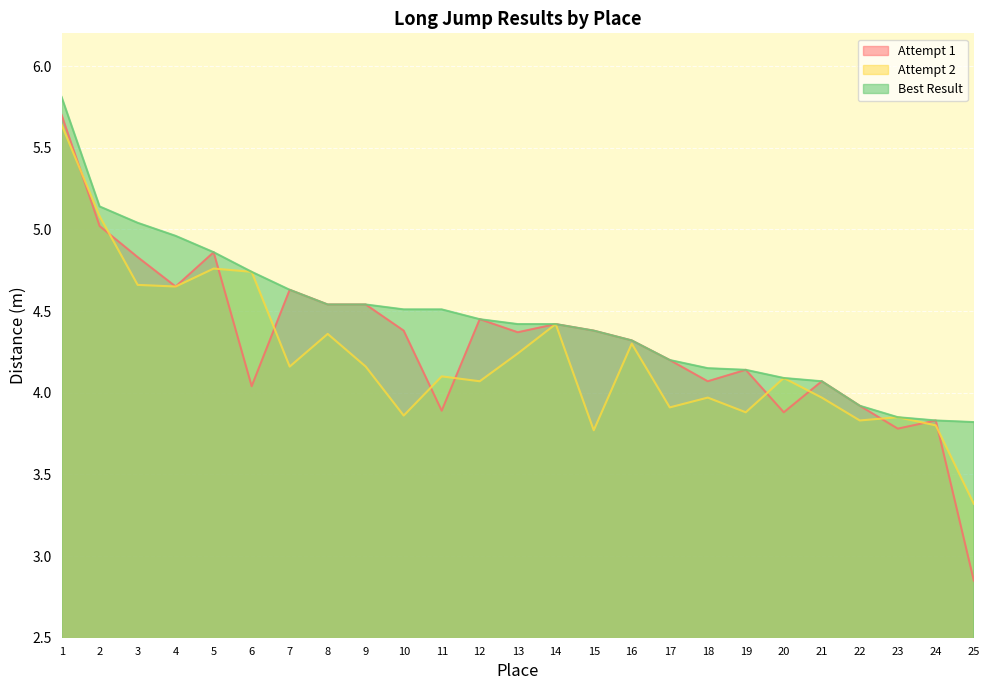

Reading right to left, list all the values displayed in this chart.

Attempt 1: 25=2.9	24=3.8	23=3.8	22=3.9	21=4.1	20=3.9	19=4.1	18=4.1	17=4.2	16=4.3	15=4.4	14=4.4	13=4.4	12=4.5	11=3.9	10=4.4	9=4.5	8=4.5	7=4.6	6=4.0	5=4.9	4=4.7	3=4.8	2=5.0	1=5.7
Attempt 2: 25=3.3	24=3.8	23=3.9	22=3.8	21=4.0	20=4.1	19=3.9	18=4.0	17=3.9	16=4.3	15=3.8	14=4.4	13=4.2	12=4.1	11=4.1	10=3.9	9=4.2	8=4.4	7=4.2	6=4.7	5=4.8	4=4.7	3=4.7	2=5.1	1=5.6
Best Result: 25=3.8	24=3.8	23=3.9	22=3.9	21=4.1	20=4.1	19=4.1	18=4.2	17=4.2	16=4.3	15=4.4	14=4.4	13=4.4	12=4.5	11=4.5	10=4.5	9=4.5	8=4.5	7=4.6	6=4.7	5=4.9	4=5.0	3=5.0	2=5.1	1=5.8